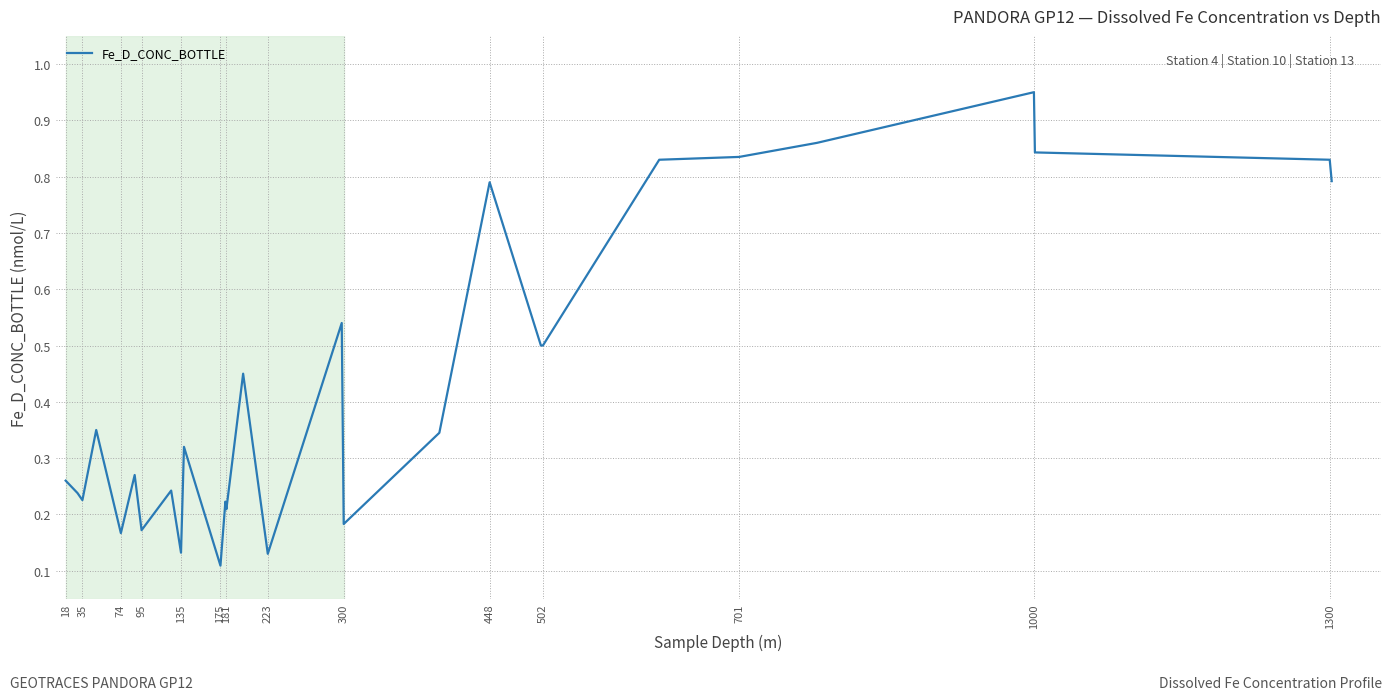

Does the chart display data point markers on the line(s)?

No